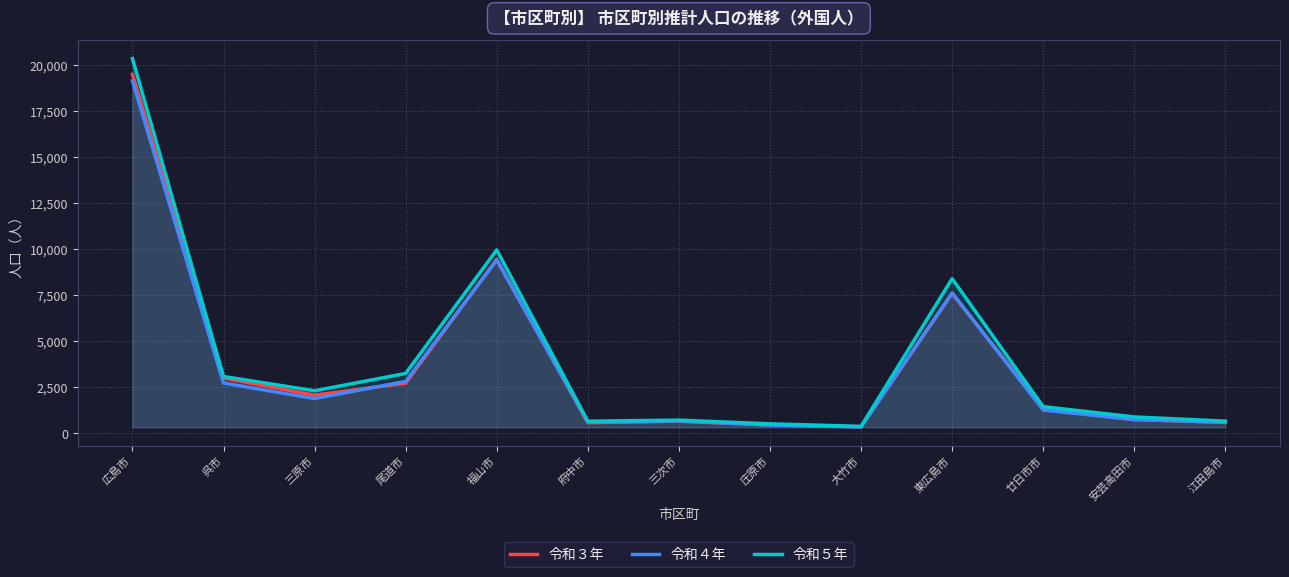

At which category is the sum across all series the highest?

広島市